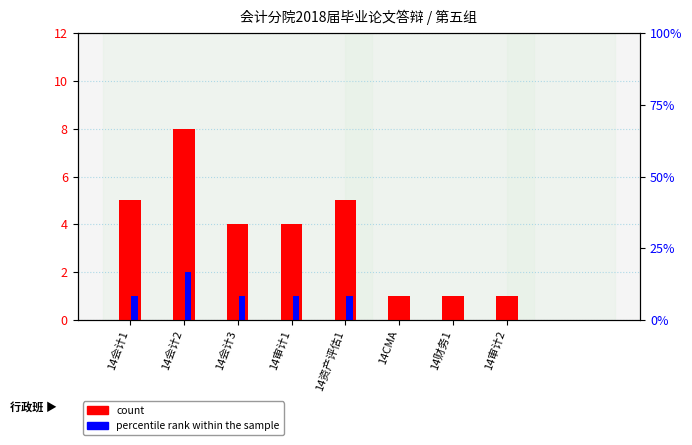

Rank the series by their maximum value, from highest to lowest.

count, percentile rank within the sample